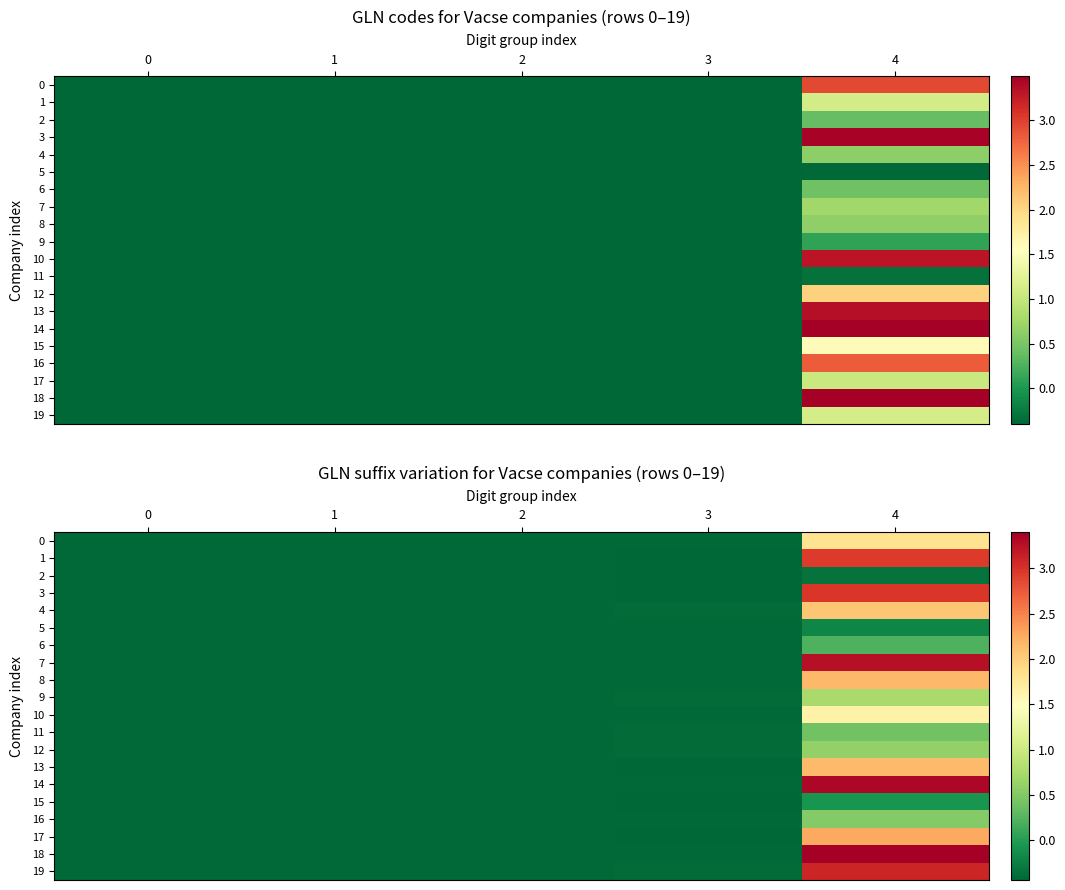

True or false: 7 has a value of -0.7 at 3.

False